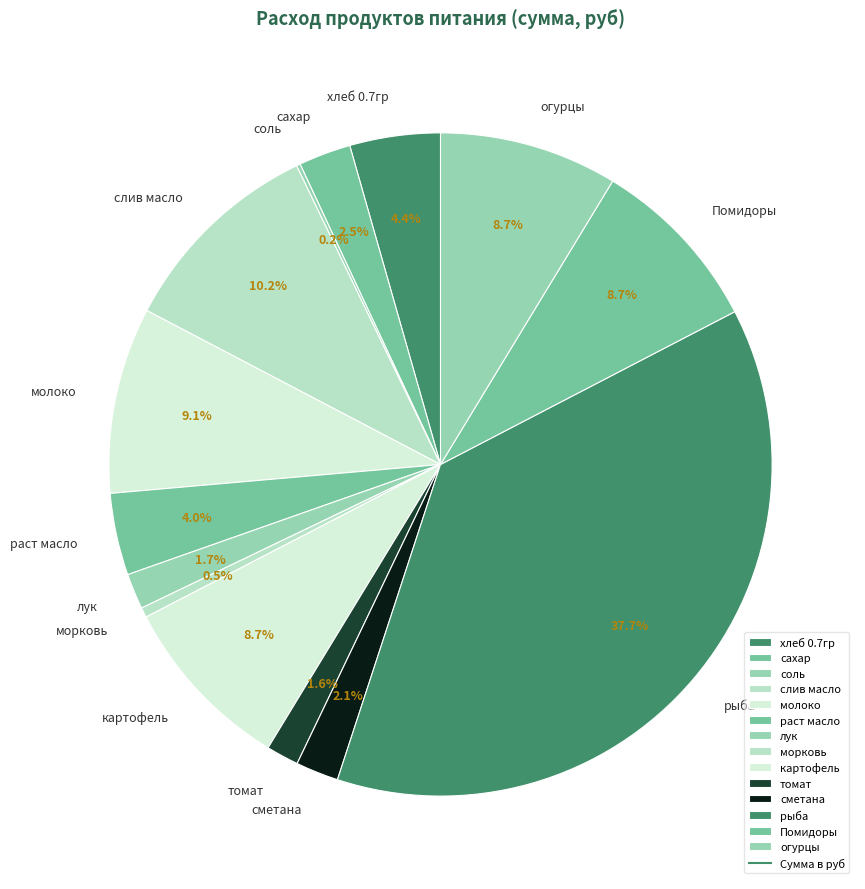

The хлеб 0.7гр slice represents 4% of the pie. True or false?

True